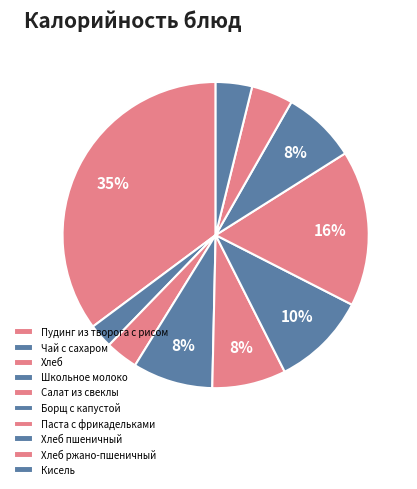

Do Салат из свеклы and Пудинг из творога с рисом together represent more than half of the pie?

No